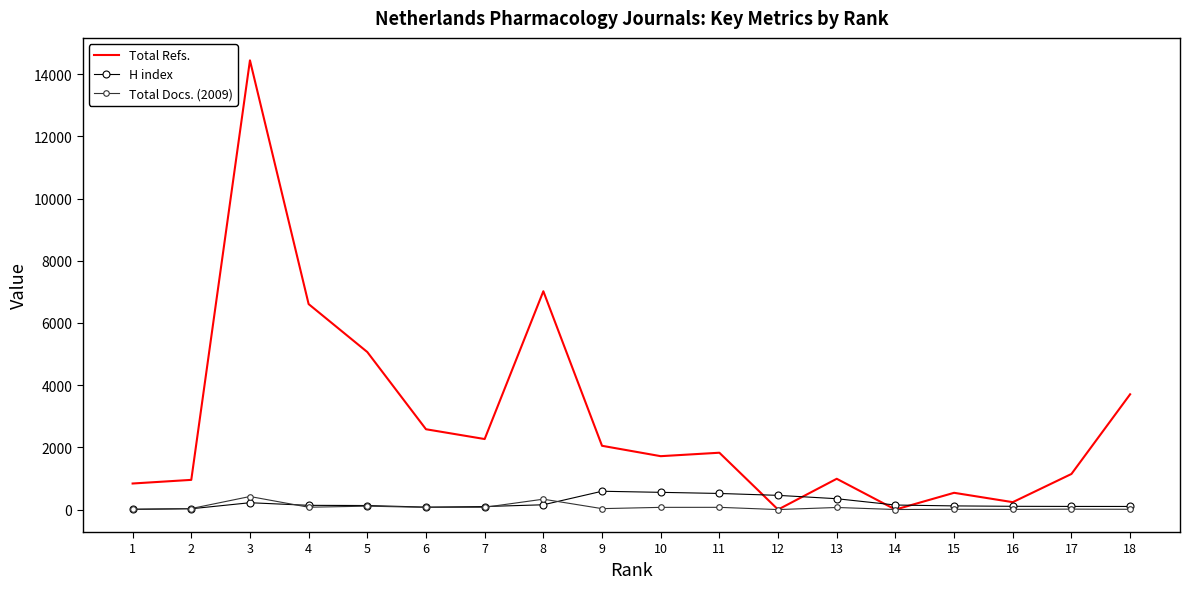

What is the total value across all series at 4?

6819